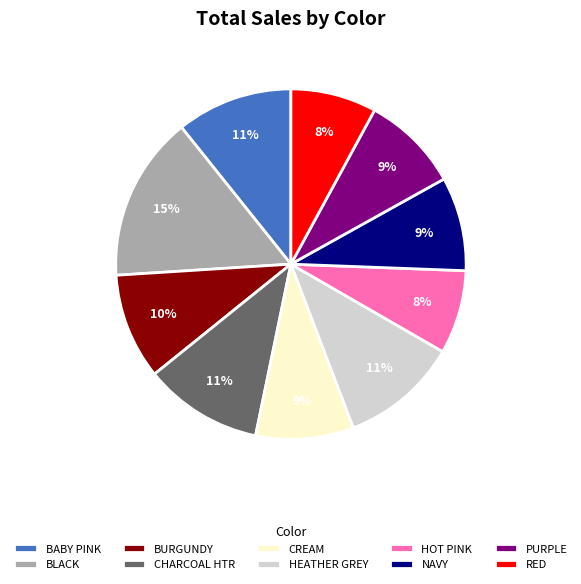

Which has a higher value, BABY PINK or CREAM?

BABY PINK